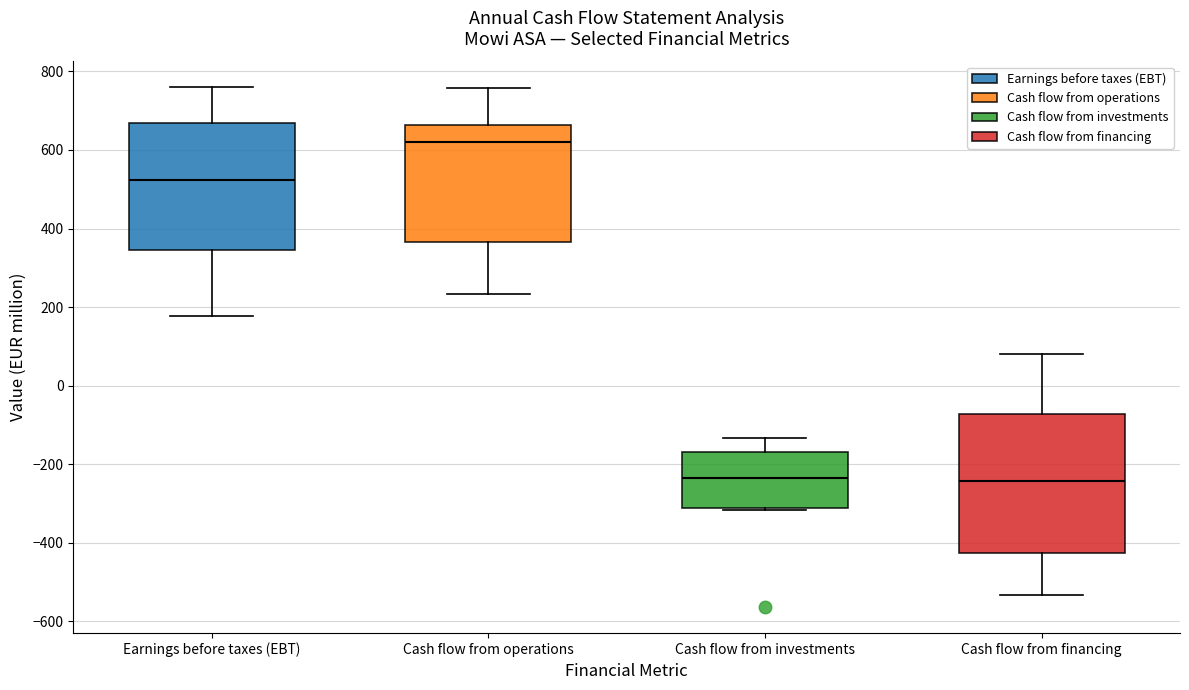

Comparing the boxes themselves (not the whiskers), which one is the tallest?

Cash flow from financing